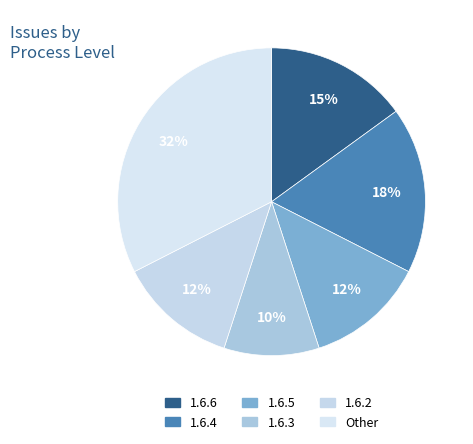

How many slices are in this pie chart?

6